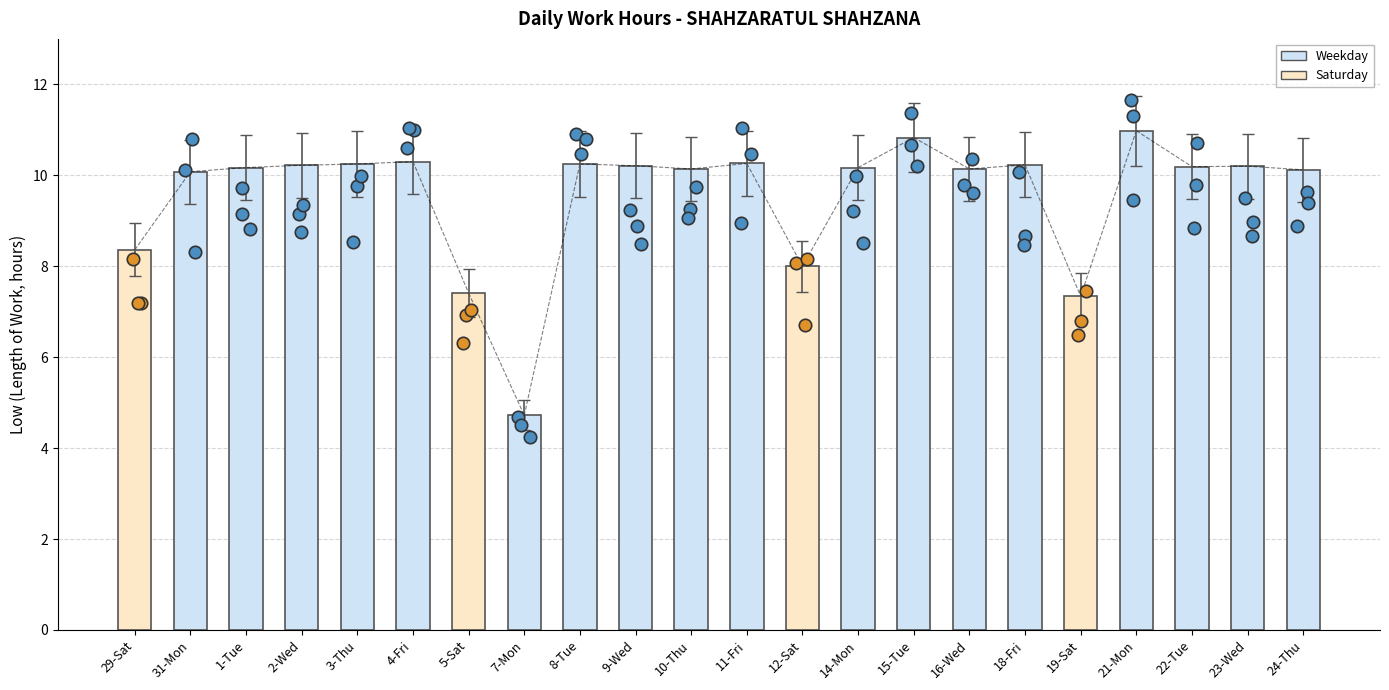

Which has a higher value, 15-Tue or 7-Mon?

15-Tue